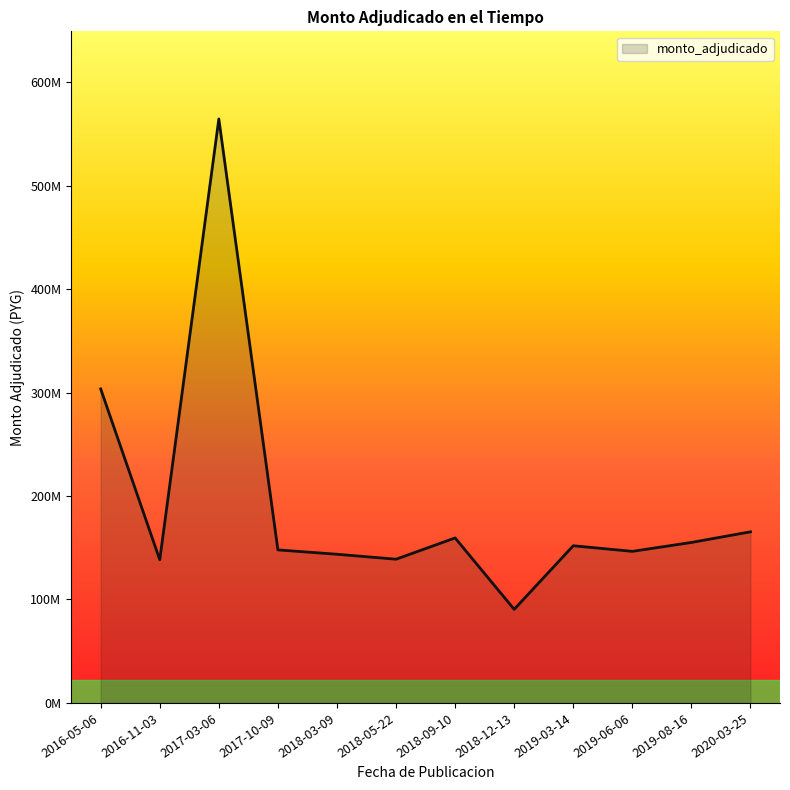

What is the label of the 10th point from the left?

2019-06-06